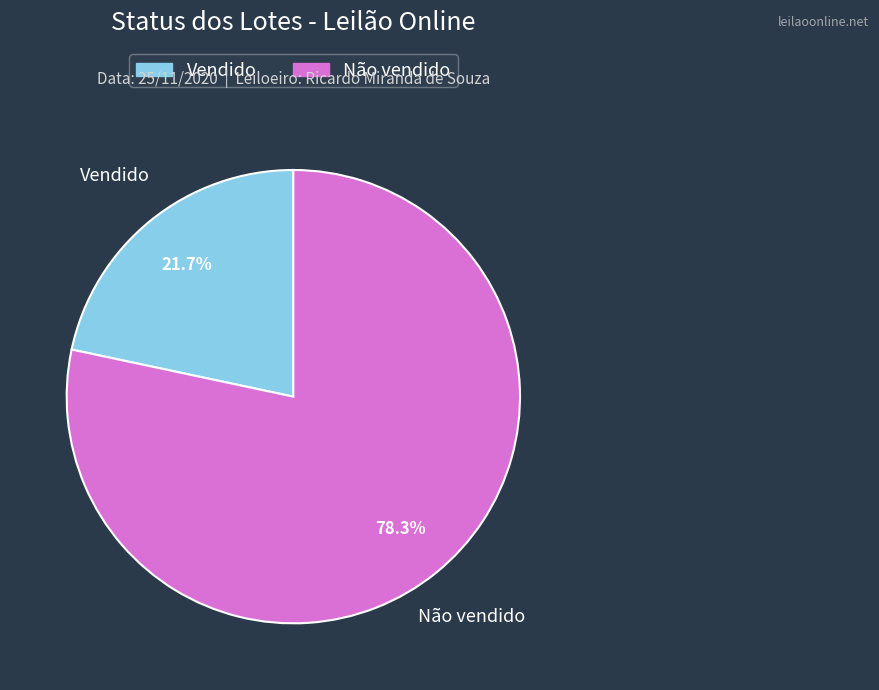

Which has a higher value, Vendido or Não vendido?

Não vendido